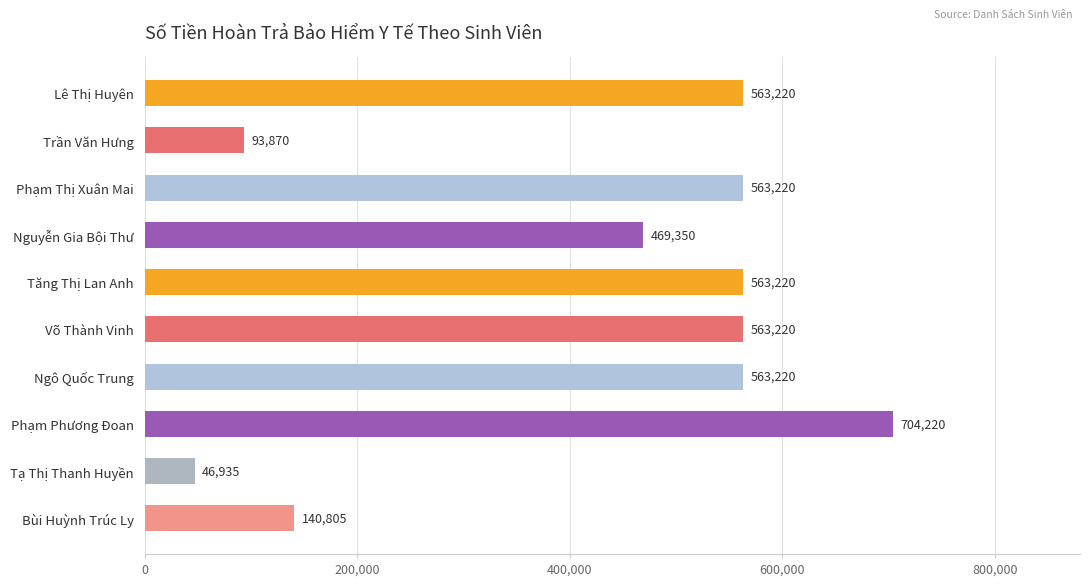

What is the ratio of the value at Ngô Quốc Trung to the value at Tạ Thị Thanh Huyền?

12.0